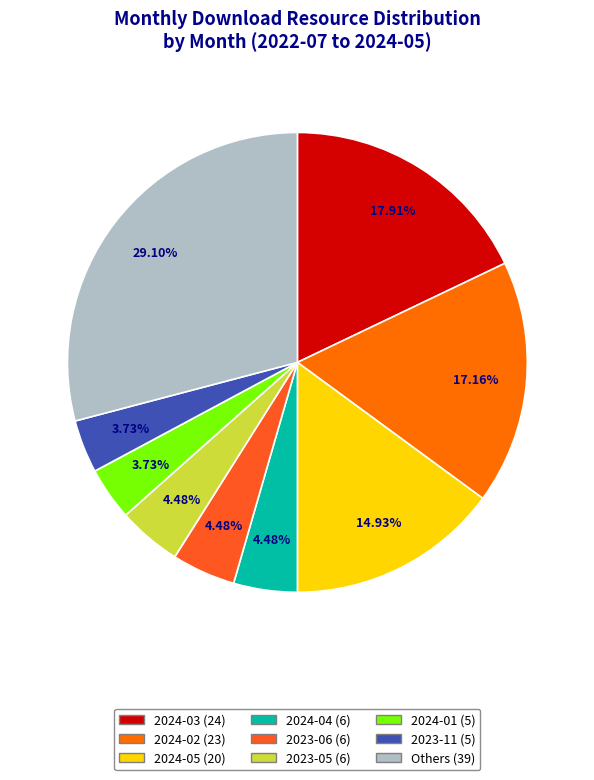

Is there a majority slice in this chart?

No